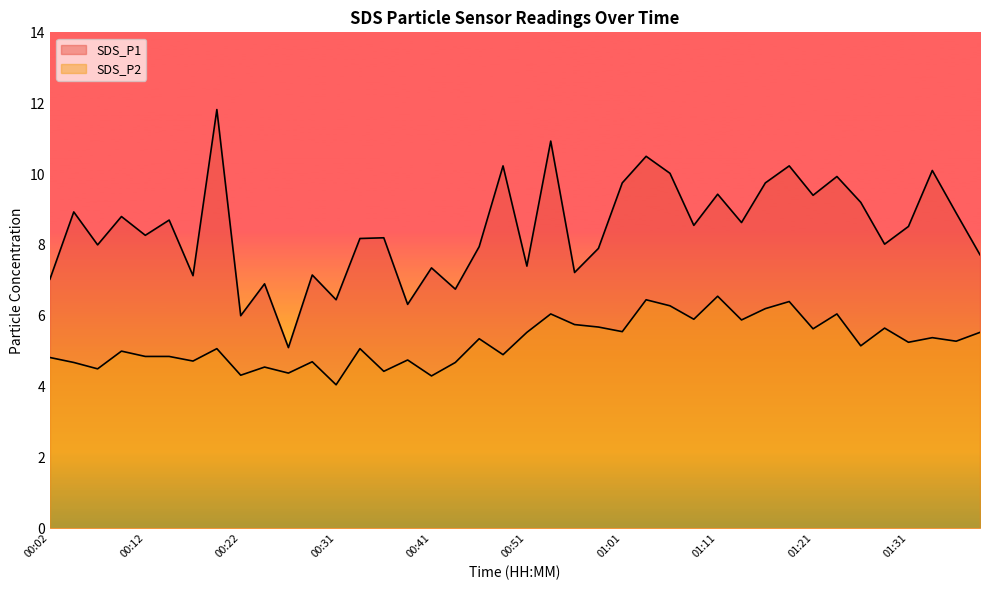

What is the highest value of the SDS_P2 series?

6.5